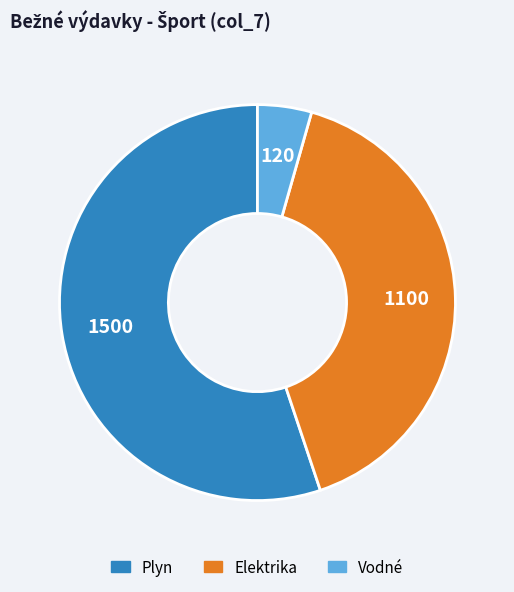

How many segments does this pie chart have?

3